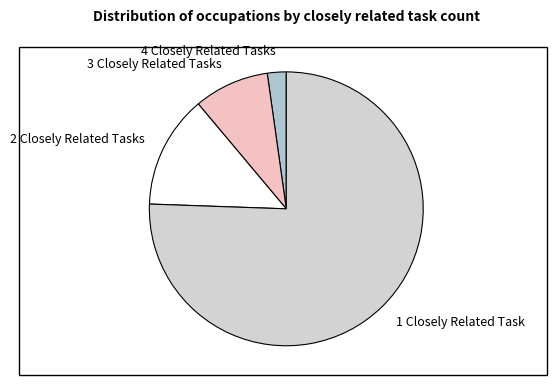

Is it true that 2 Closely Related Tasks is 23% of the pie?

False